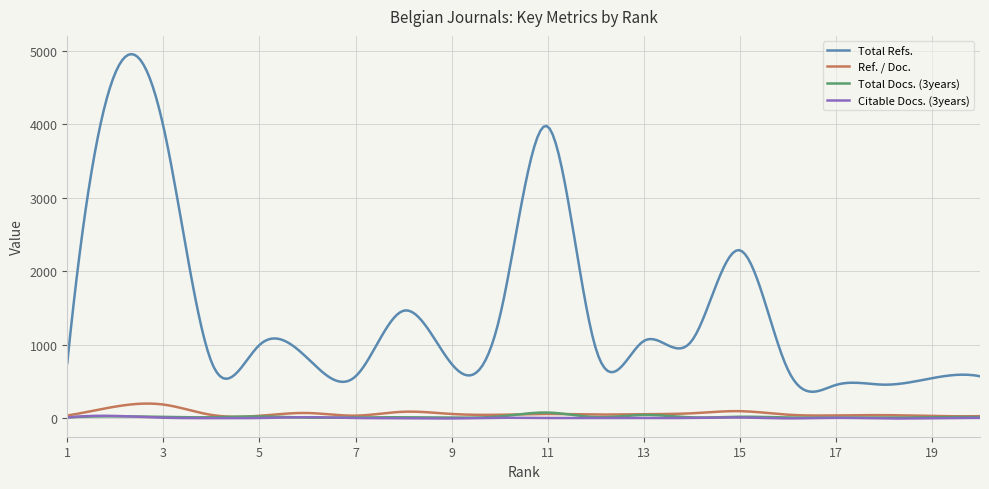

Which series has the widest spread of values?

Total Refs.